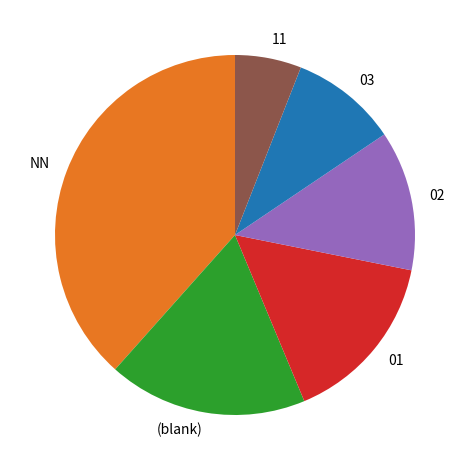

Is it true that (blank) is 9% of the pie?

False